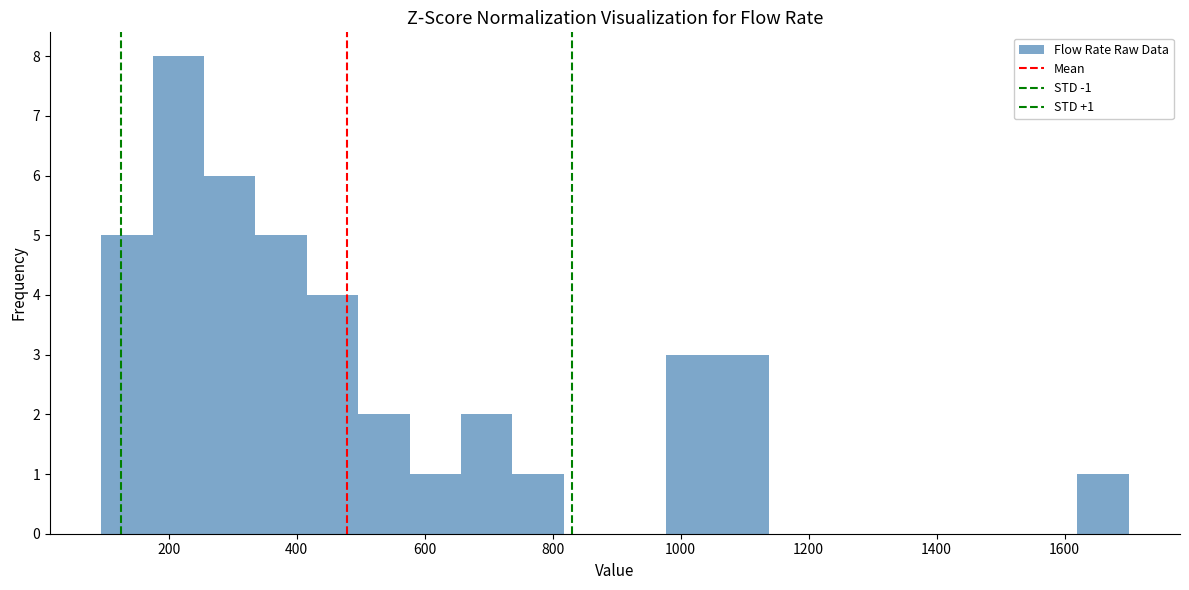

Which range on the x-axis has the tallest bar?

180 to 260